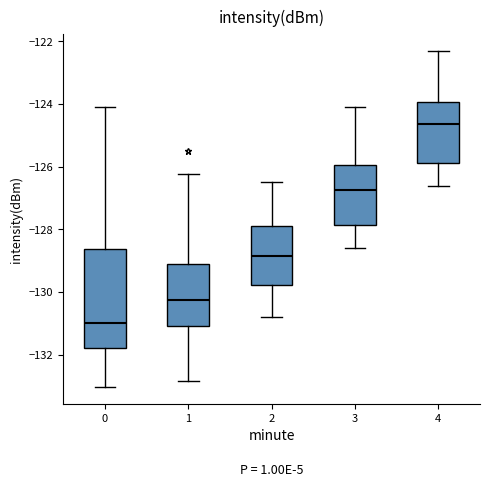

Where does the upper whisker of the box at x = 0 end on the y-axis? The values are not printed on the chart, so give them approximately, as read against the axis.

-124.0